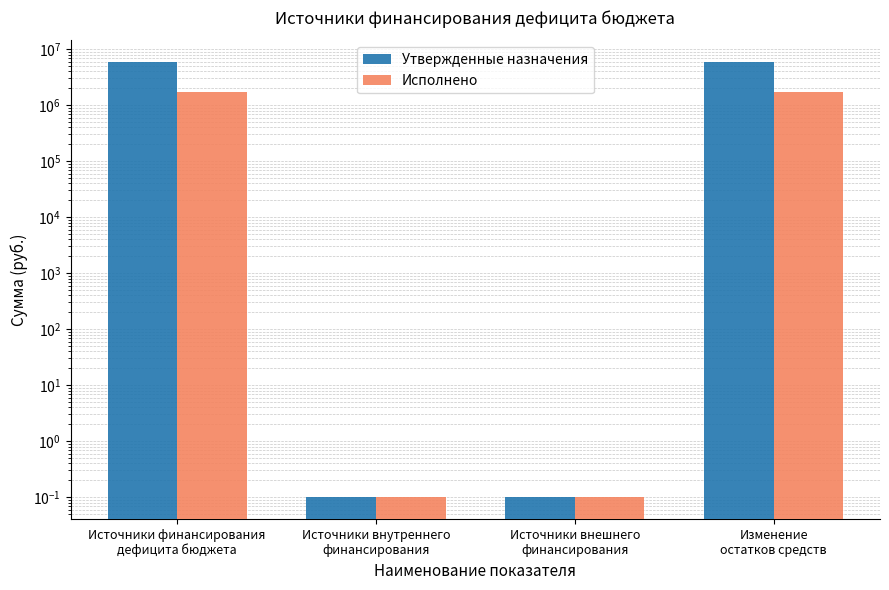

Rank the series by their maximum value, from highest to lowest.

Утвержденные назначения, Исполнено